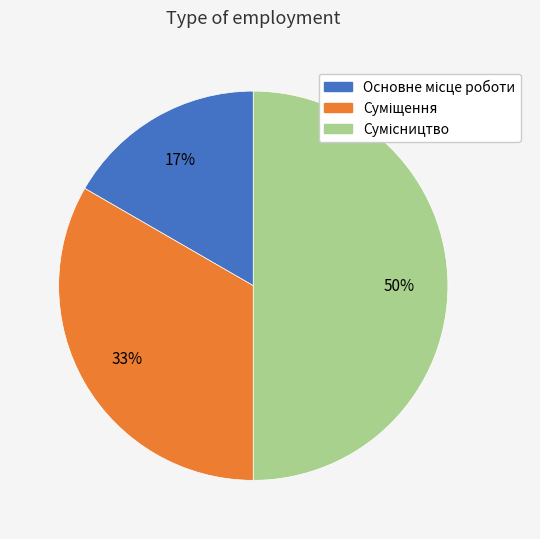

To the nearest percent, what is the difference between the largest and smallest slice percentages?

33%